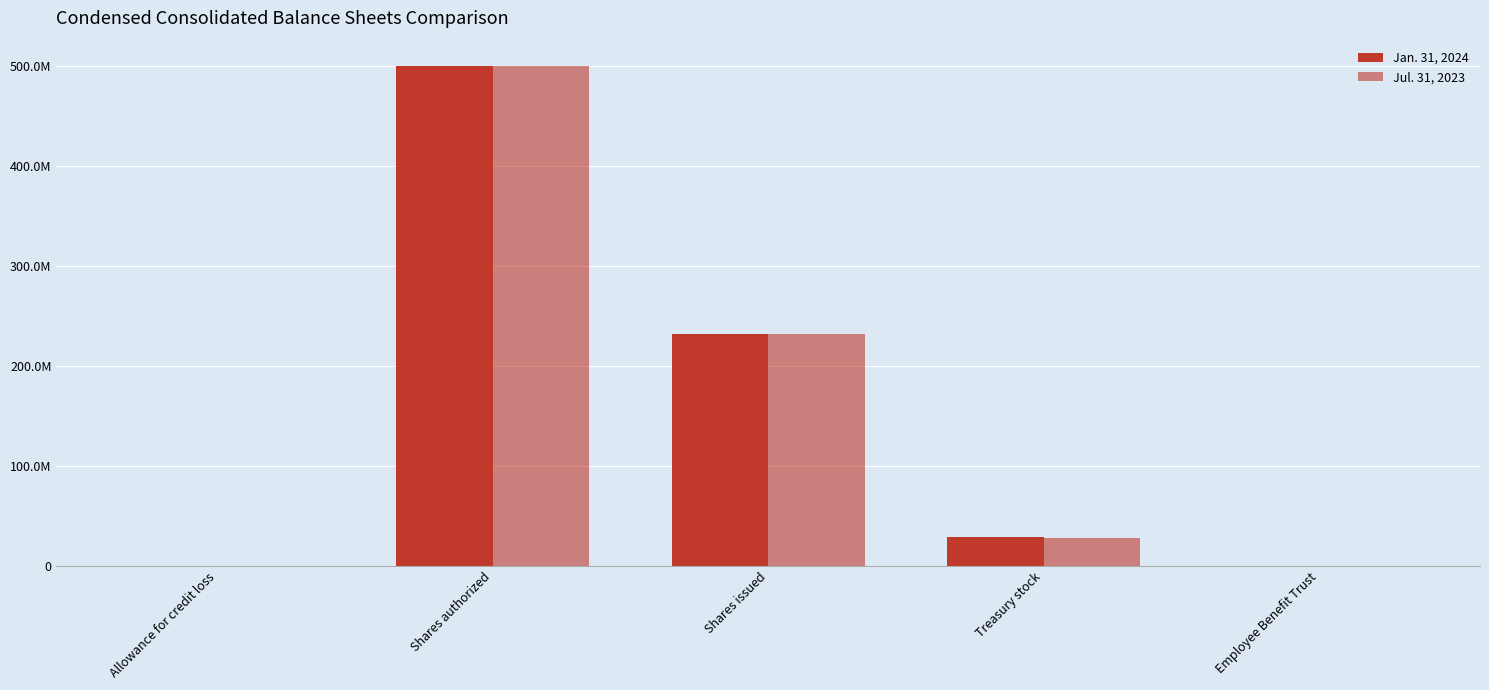

Reading left to right, list all the values displayed in this chart.

Jan. 31, 2024: 37	500000000	232171182	29168420	0
Jul. 31, 2023: 27	500000000	232171182	27893680	274031